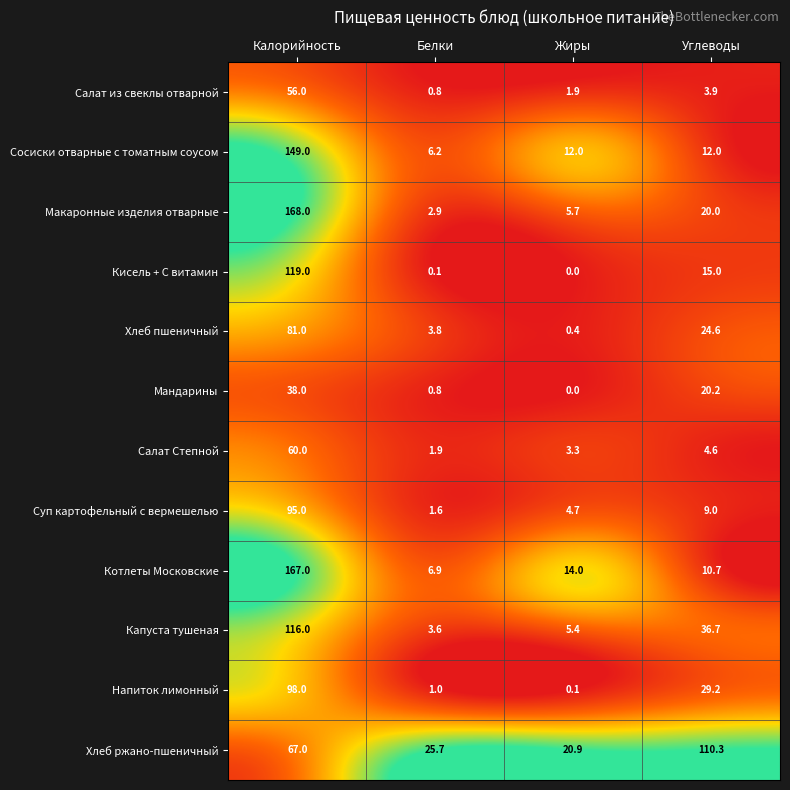

At how many categories does at least one series exceed 0?

4